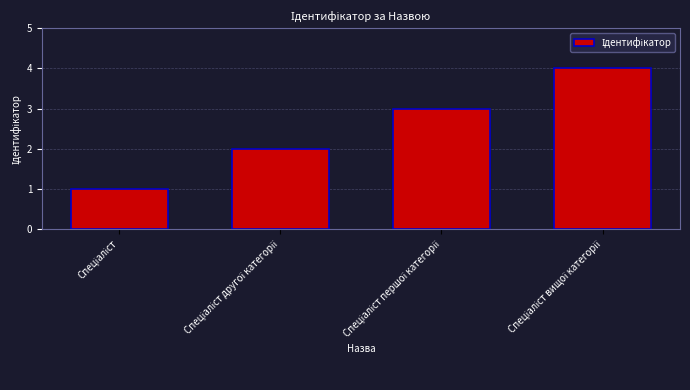

Reading left to right, what are all the values shown in this chart?

1	2	3	4